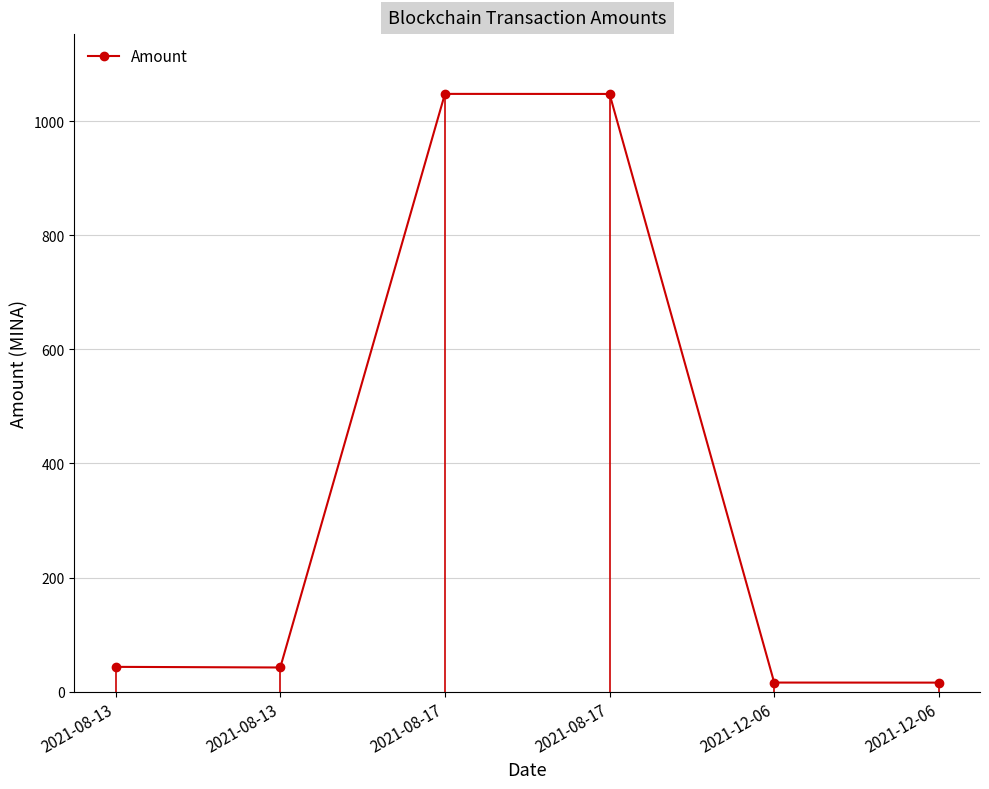

How many lines are shown in the chart?

1